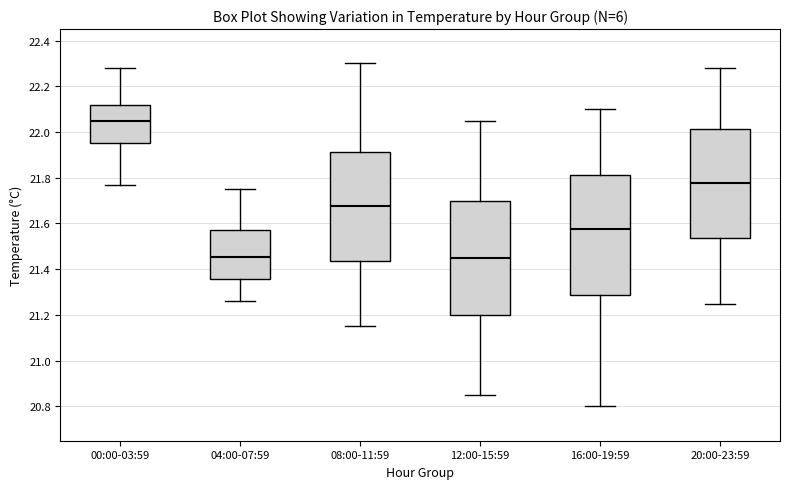

Reading left to right, read every box against the y-axis: the position of its median line, the range the box covers, and the ends of its whiskers. The values are not printed on the chart, so give them approximately, as read against the axis.

00:00-03:59: median 22.06, box 21.96 to 22.12, whiskers 21.78 to 22.28
04:00-07:59: median 21.46, box 21.36 to 21.58, whiskers 21.26 to 21.76
08:00-11:59: median 21.68, box 21.44 to 21.92, whiskers 21.16 to 22.30
12:00-15:59: median 21.46, box 21.20 to 21.70, whiskers 20.86 to 22.06
16:00-19:59: median 21.58, box 21.28 to 21.82, whiskers 20.80 to 22.10
20:00-23:59: median 21.78, box 21.54 to 22.02, whiskers 21.26 to 22.28